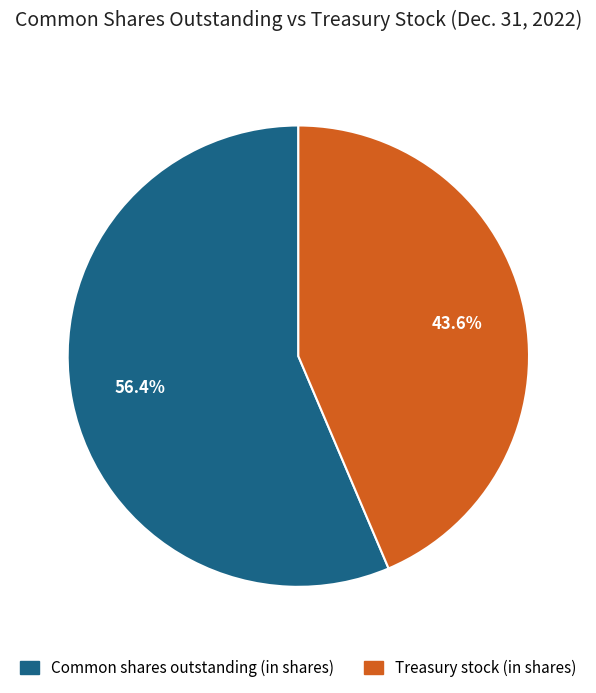

Count the number of slices in the pie.

2